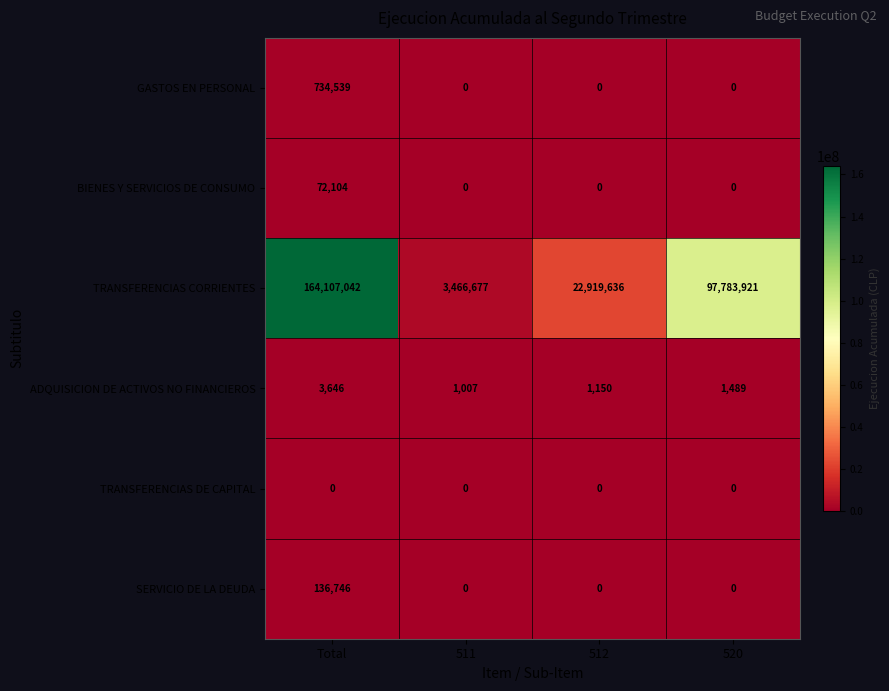

Is the value of GASTOS EN PERSONAL at 520 greater than the value of SERVICIO DE LA DEUDA at Total?

No